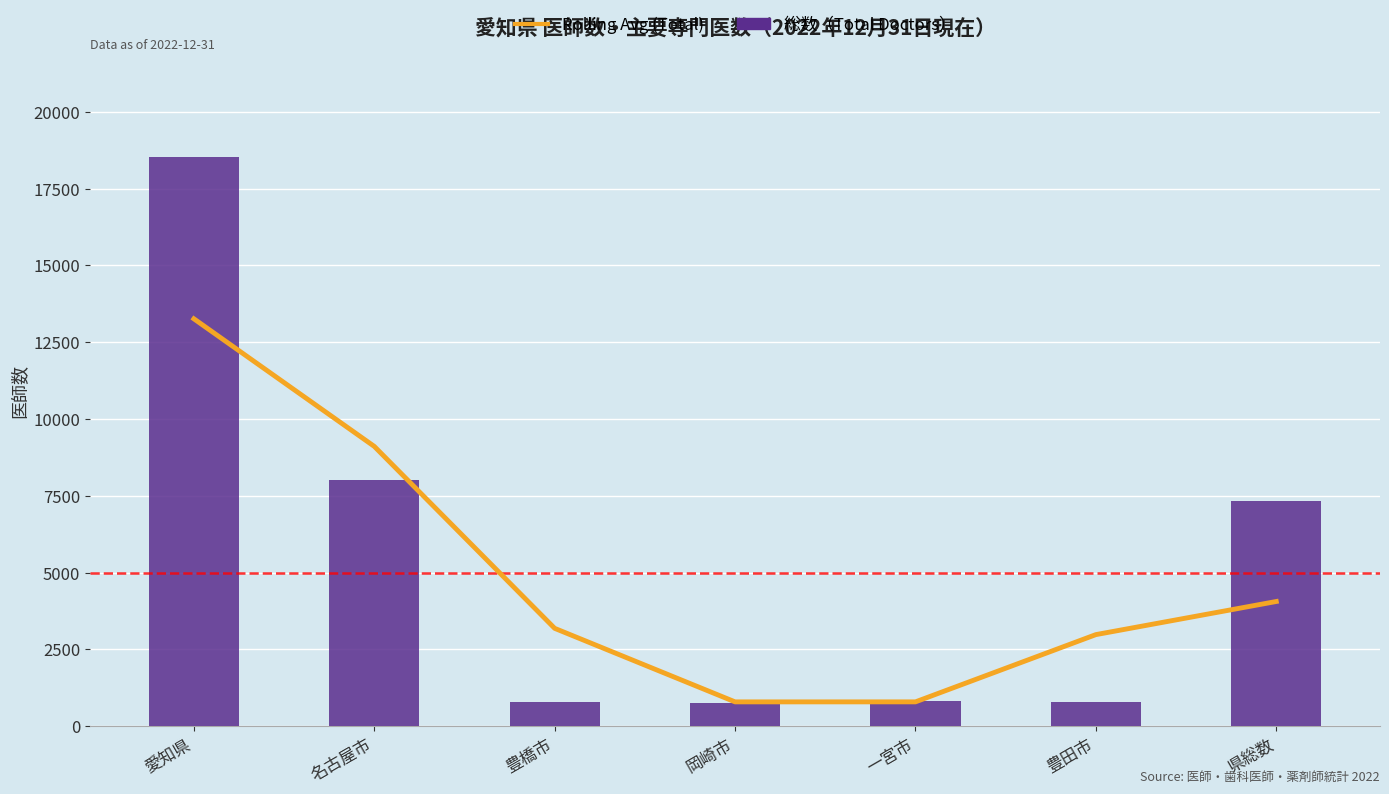

Are the bars grouped side by side (vs. stacked)?

Yes